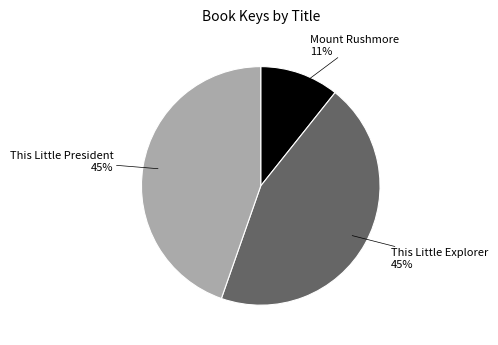

What percentage is the This Little President slice, to the nearest percent?

45%